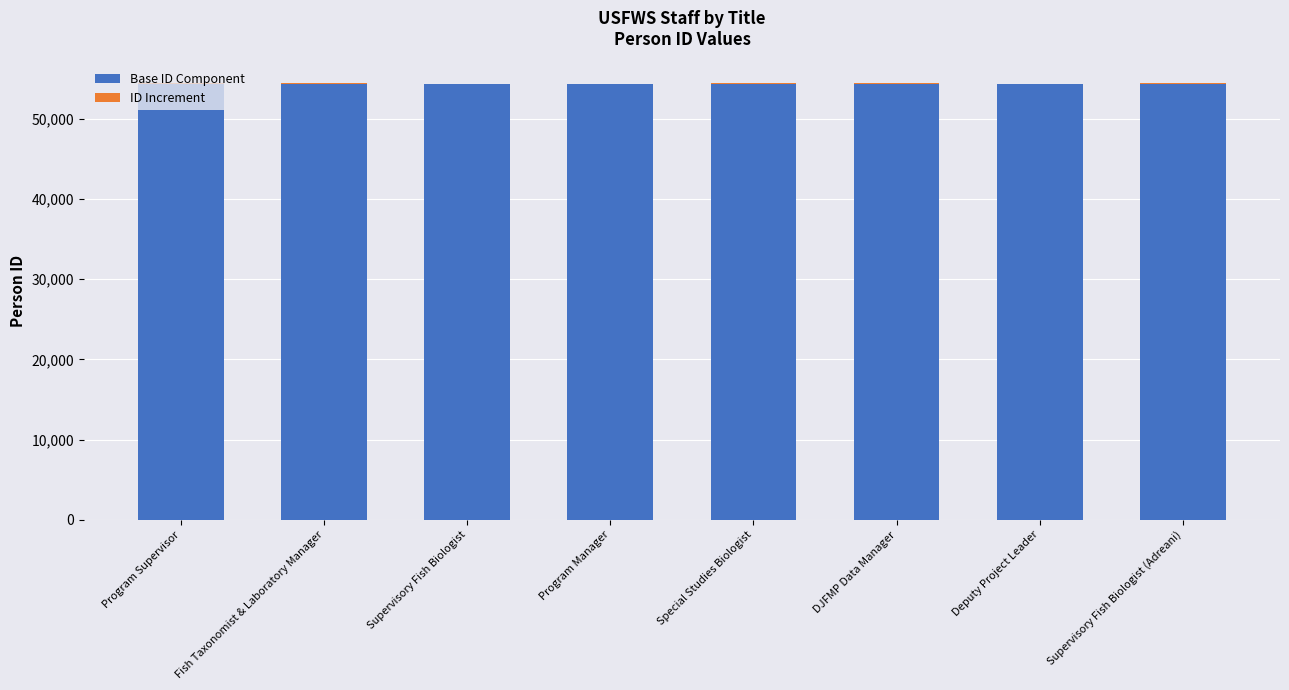

Is it true that Base ID Component equals 54380 at Program Supervisor?

True